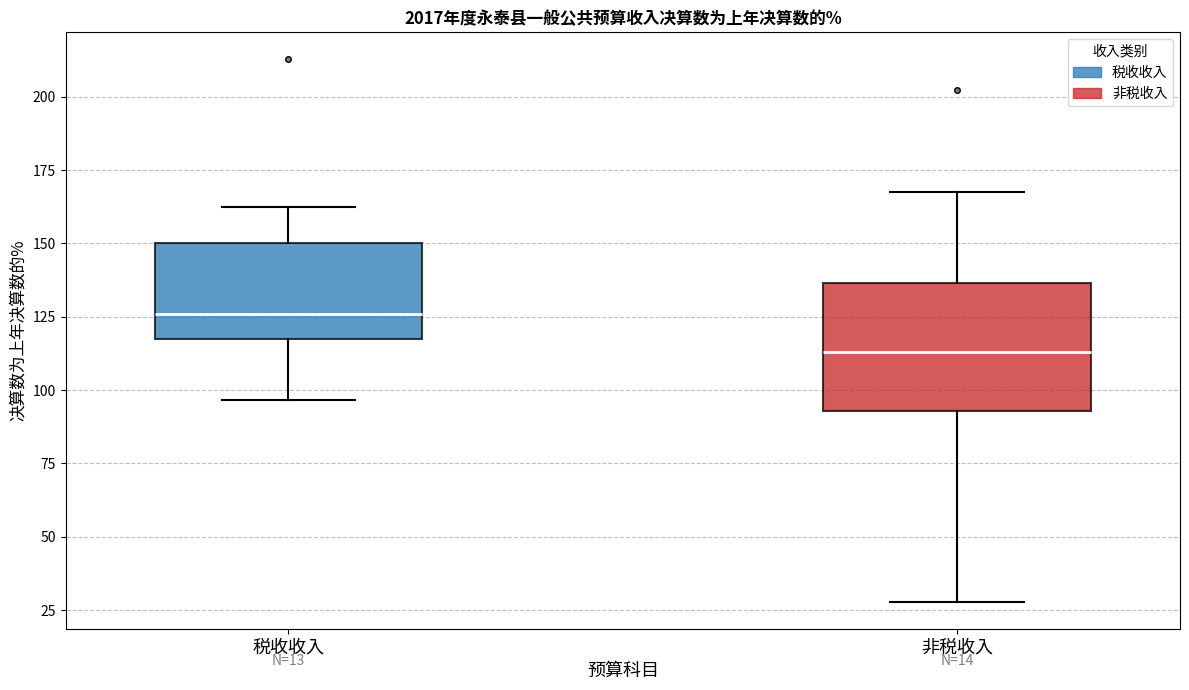

Which box's median line is the highest?

税收收入